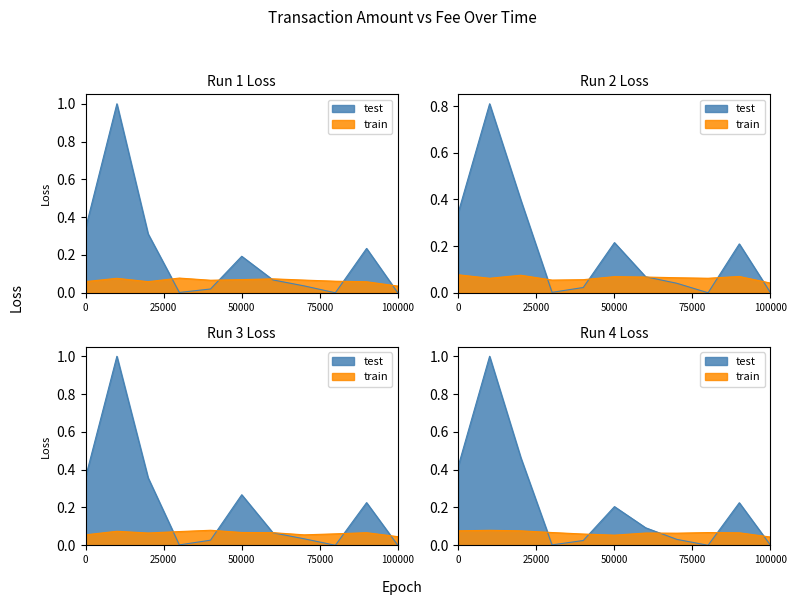

True or false: there are more than 1 points higher than both neighbors.

True